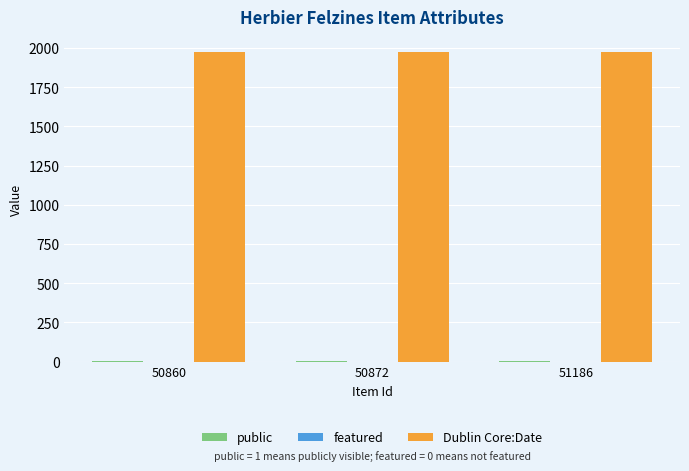

The value of Dublin Core:Date at 50860 is 1971. True or false?

True